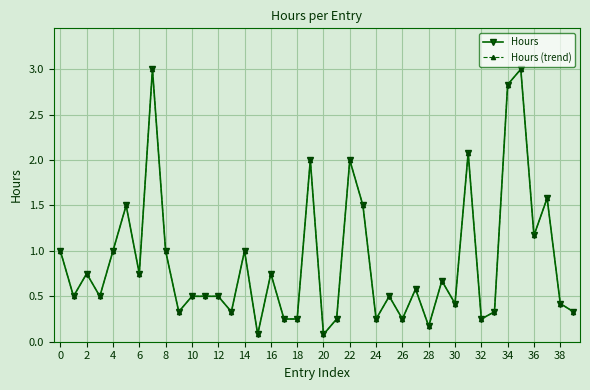

Reading right to left, list all the values displayed in this chart.

Hours: 0.3	0.4	1.6	1.2	3.0	2.8	0.3	0.2	2.1	0.4	0.7	0.2	0.6	0.2	0.5	0.2	1.5	2.0	0.2	0.1	2.0	0.2	0.2	0.8	0.1	1.0	0.3	0.5	0.5	0.5	0.3	1.0	3.0	0.8	1.5	1.0	0.5	0.8	0.5	1.0
Hours (trend): 0.3	0.4	1.6	1.2	3.0	2.8	0.3	0.2	2.1	0.4	0.7	0.2	0.6	0.2	0.5	0.2	1.5	2.0	0.2	0.1	2.0	0.2	0.2	0.8	0.1	1.0	0.3	0.5	0.5	0.5	0.3	1.0	3.0	0.8	1.5	1.0	0.5	0.8	0.5	1.0